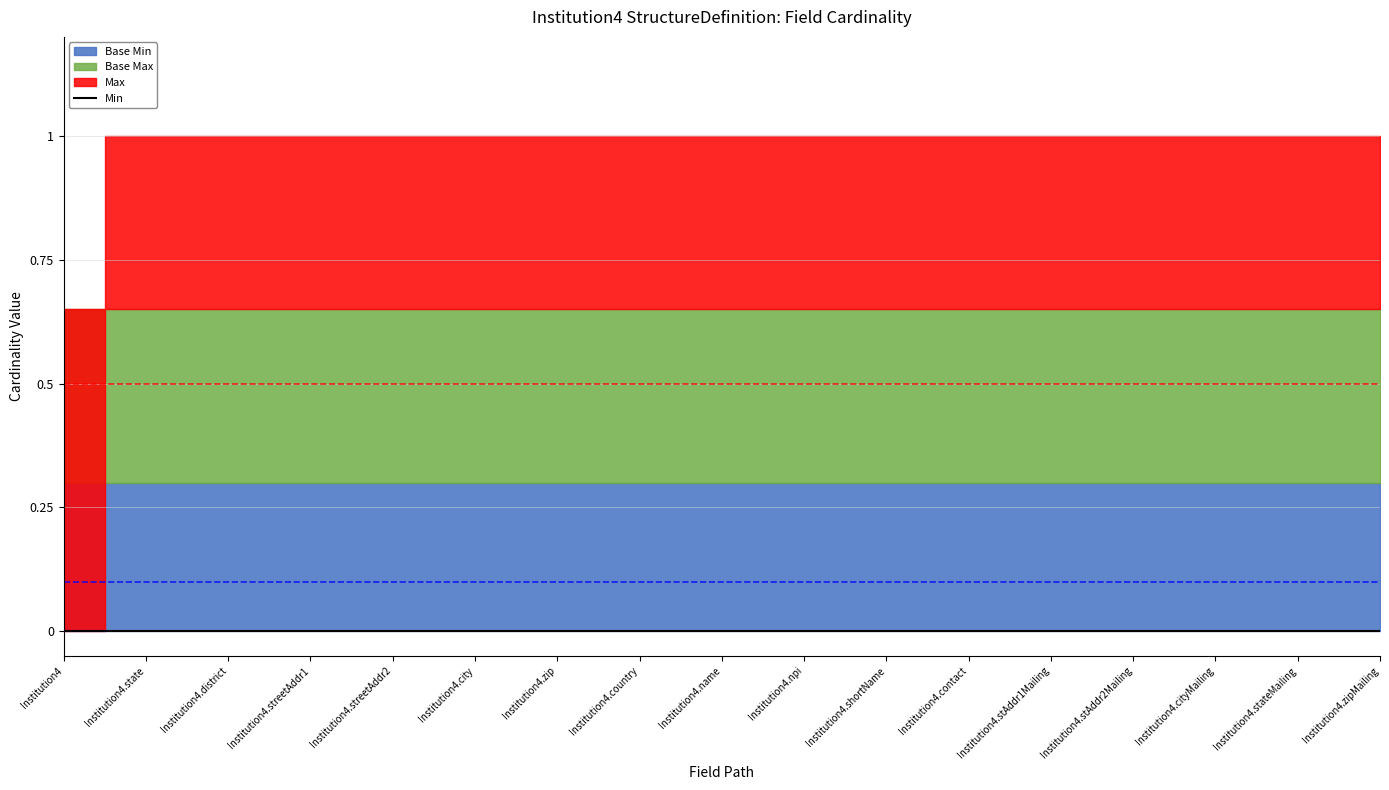

Which series has the widest spread of values?

Max